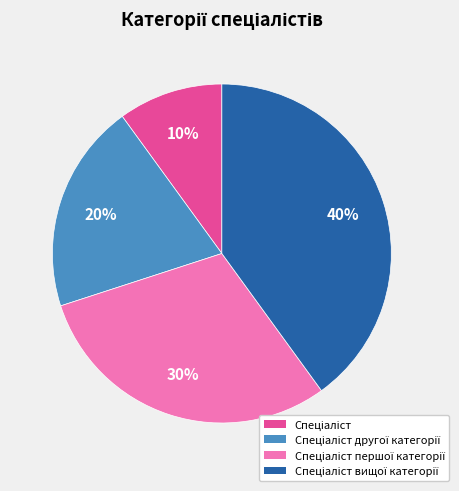

Does any single category account for the majority?

No